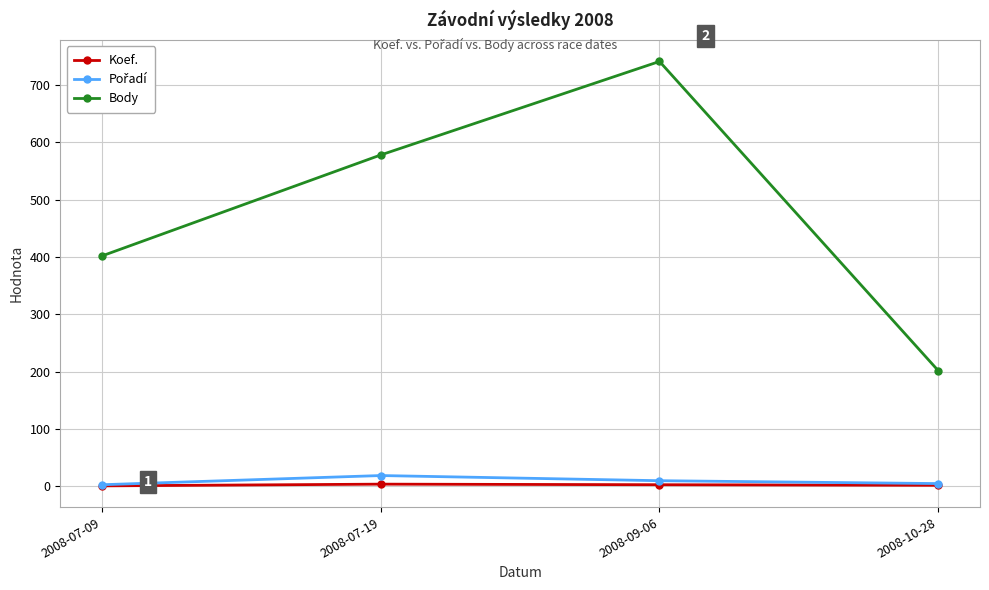

True or false: Body has a value of 578 at 2008-07-19.

True